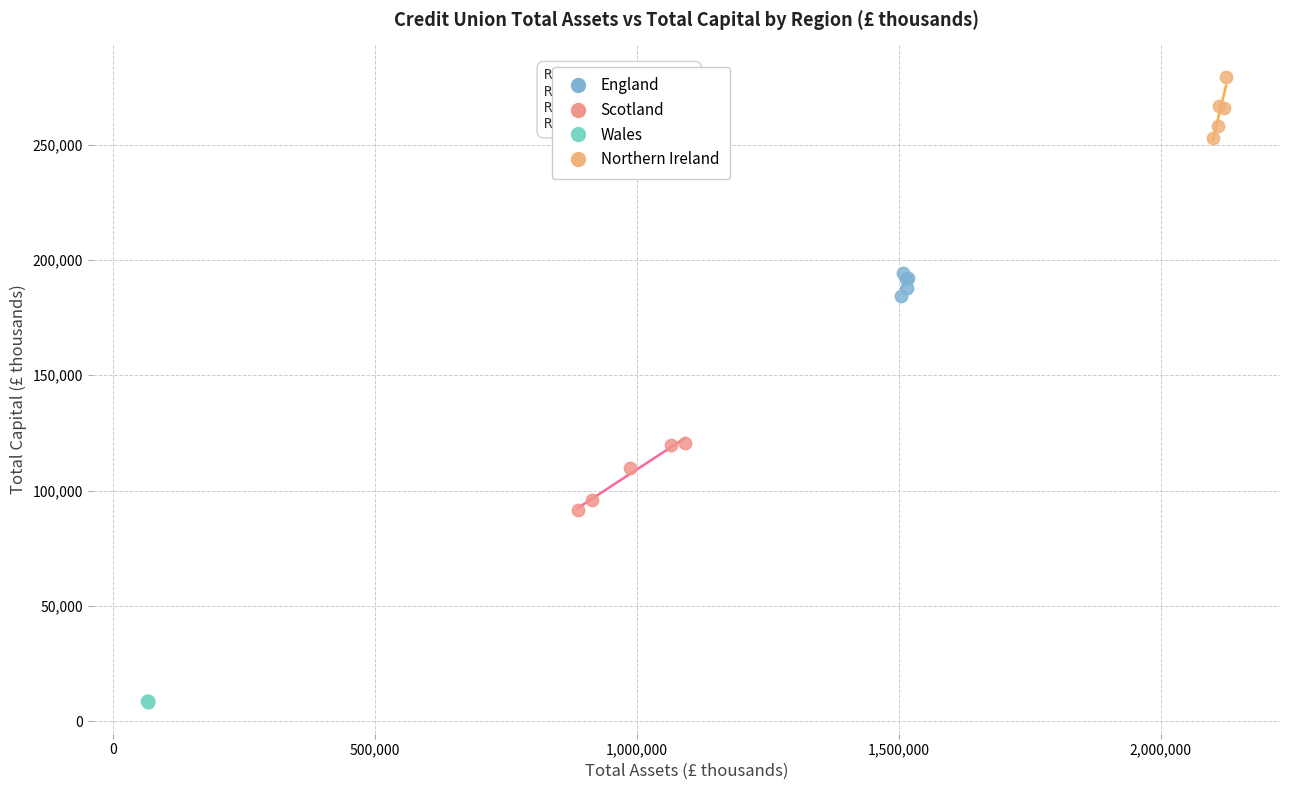

What are all the series names shown in the legend?

England, Scotland, Wales, Northern Ireland